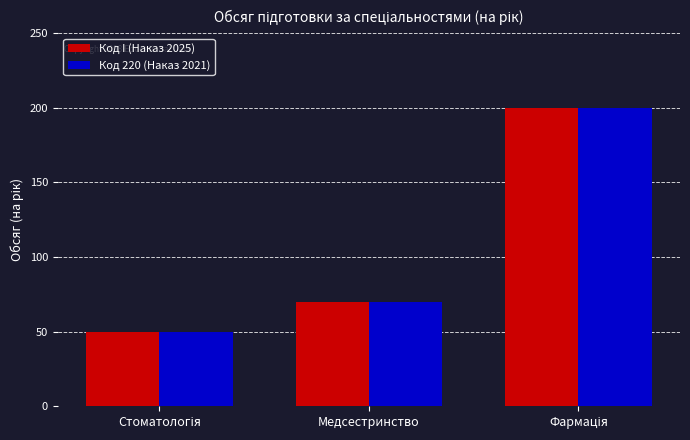

Reading left to right, transcribe all the data shown in this chart.

Код I (Наказ 2025): 50	70	200
Код 220 (Наказ 2021): 50	70	200